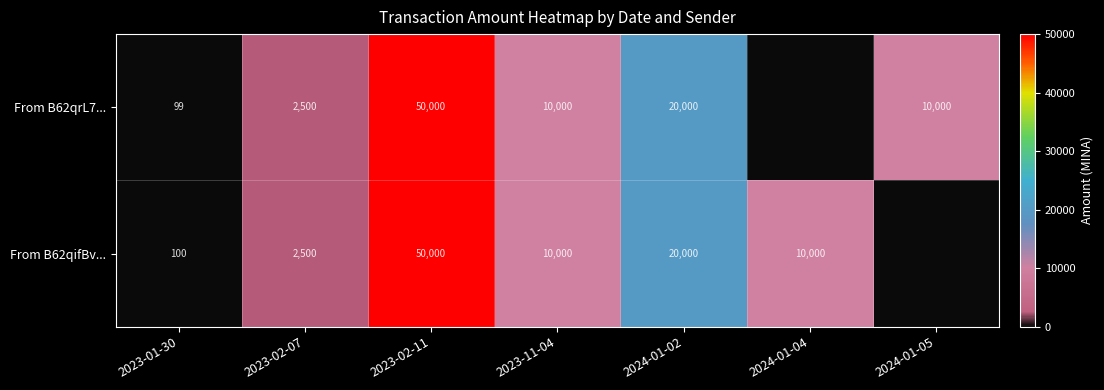

What is the difference between the From B62qifBv... values at 2023-02-07 and 2023-11-04?

7500